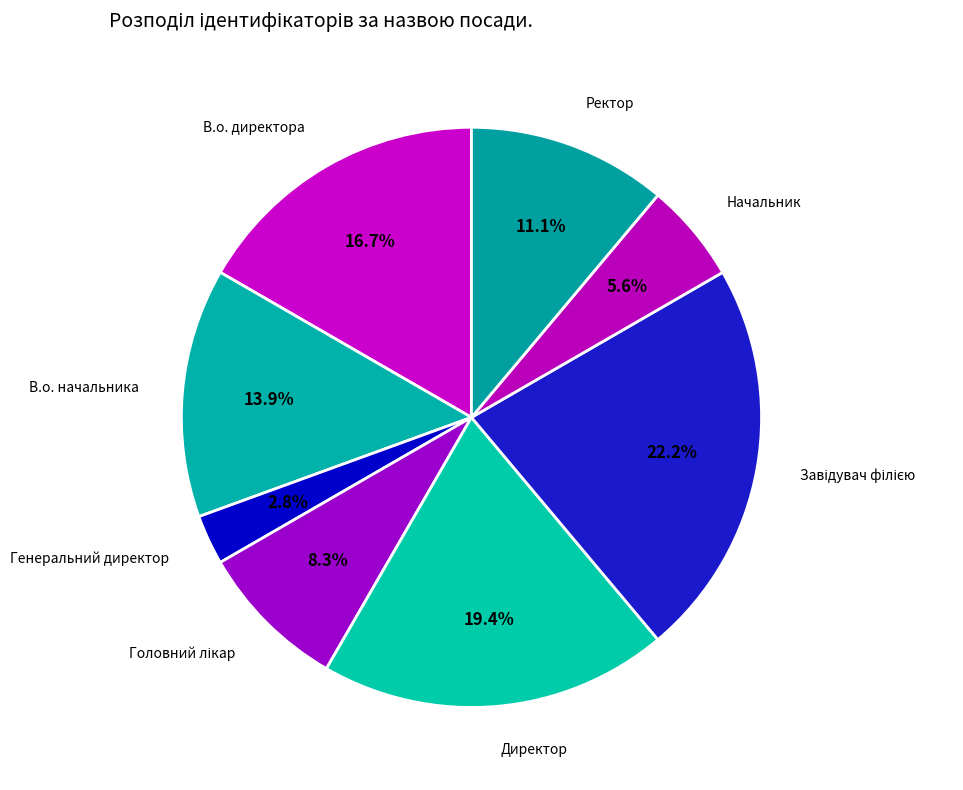

What is the smallest slice in the pie chart?

Генеральний директор